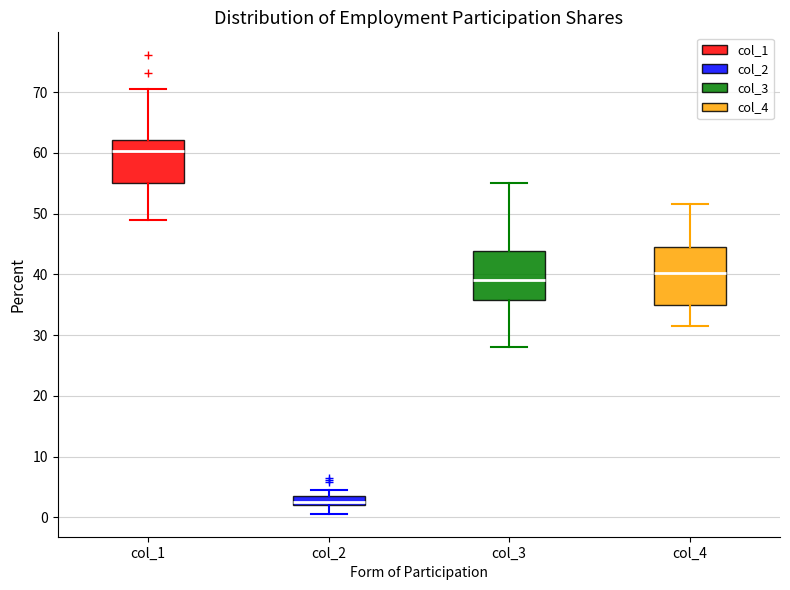

Reading left to right, read every box against the y-axis: the position of its median line, the range the box covers, and the ends of its whiskers. The values are not printed on the chart, so give them approximately, as read against the axis.

col_1: median 60, box 55 to 62, whiskers 49 to 71
col_2: median 3, box 2 to 4, whiskers 1 to 5
col_3: median 39, box 36 to 44, whiskers 28 to 55
col_4: median 40, box 35 to 45, whiskers 32 to 52